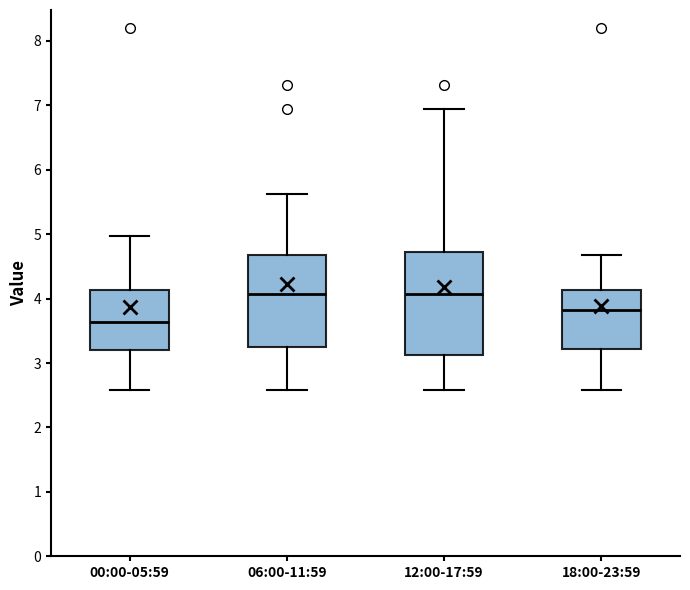

Reading left to right, read every box against the y-axis: the position of its median line, the range the box covers, and the ends of its whiskers. The values are not printed on the chart, so give them approximately, as read against the axis.

00:00-05:59: median 3.6, box 3.2 to 4.1, whiskers 2.6 to 5.0
06:00-11:59: median 4.1, box 3.3 to 4.7, whiskers 2.6 to 5.6
12:00-17:59: median 4.1, box 3.1 to 4.7, whiskers 2.6 to 7.0
18:00-23:59: median 3.8, box 3.2 to 4.1, whiskers 2.6 to 4.7